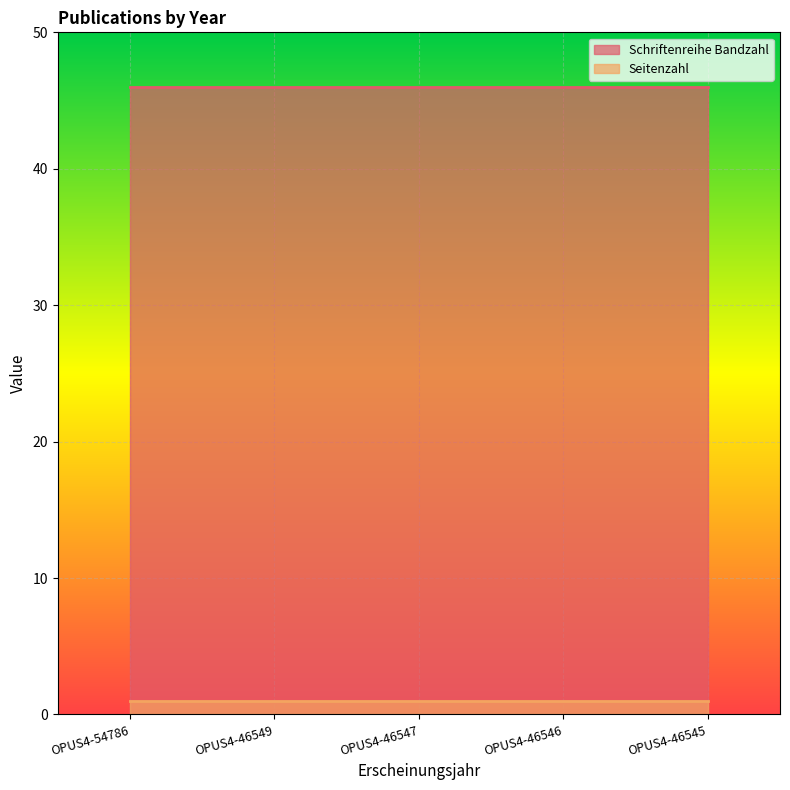

Which has a higher value, OPUS4-46547 or OPUS4-46546?

OPUS4-46547